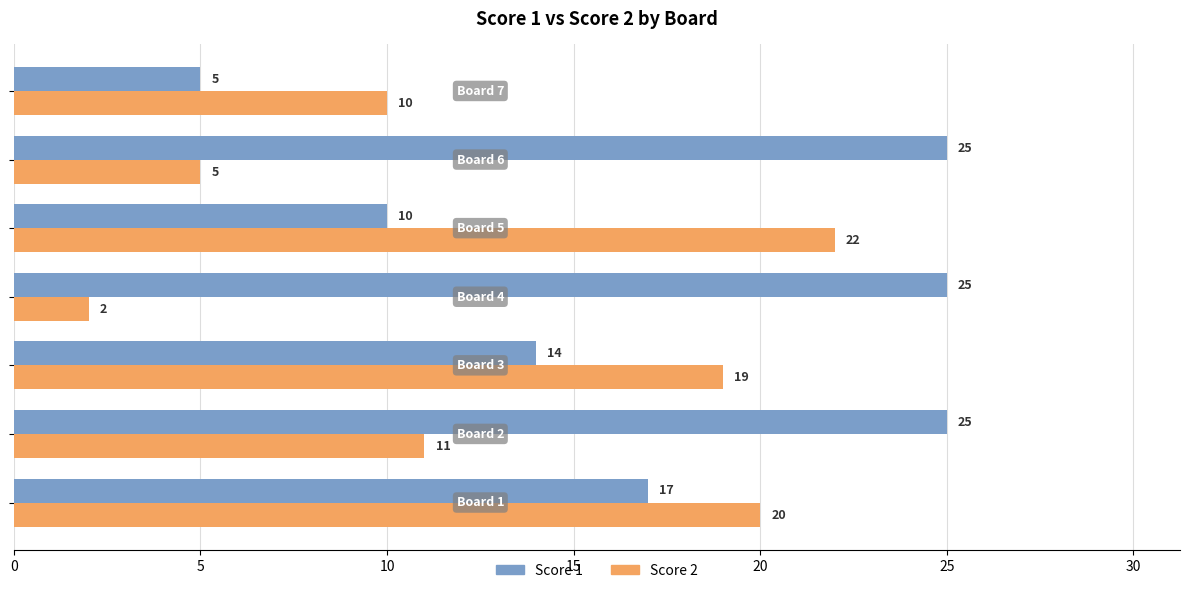

List the series in order of their peak value, highest first.

Score 1, Score 2